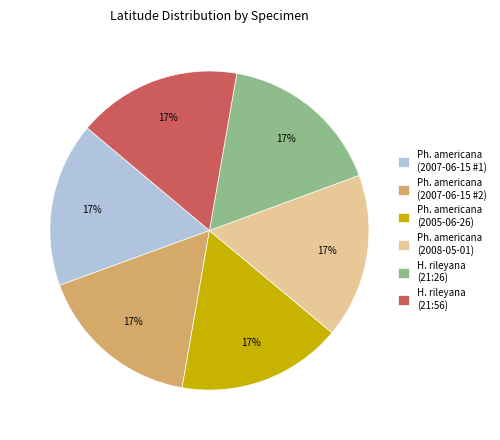

What percentage is the Ph. americana (2008-05-01) slice, to the nearest percent?

17%